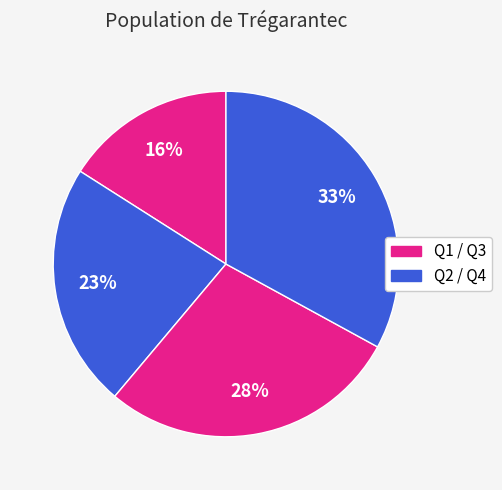

Which slice is the smallest?

Q1